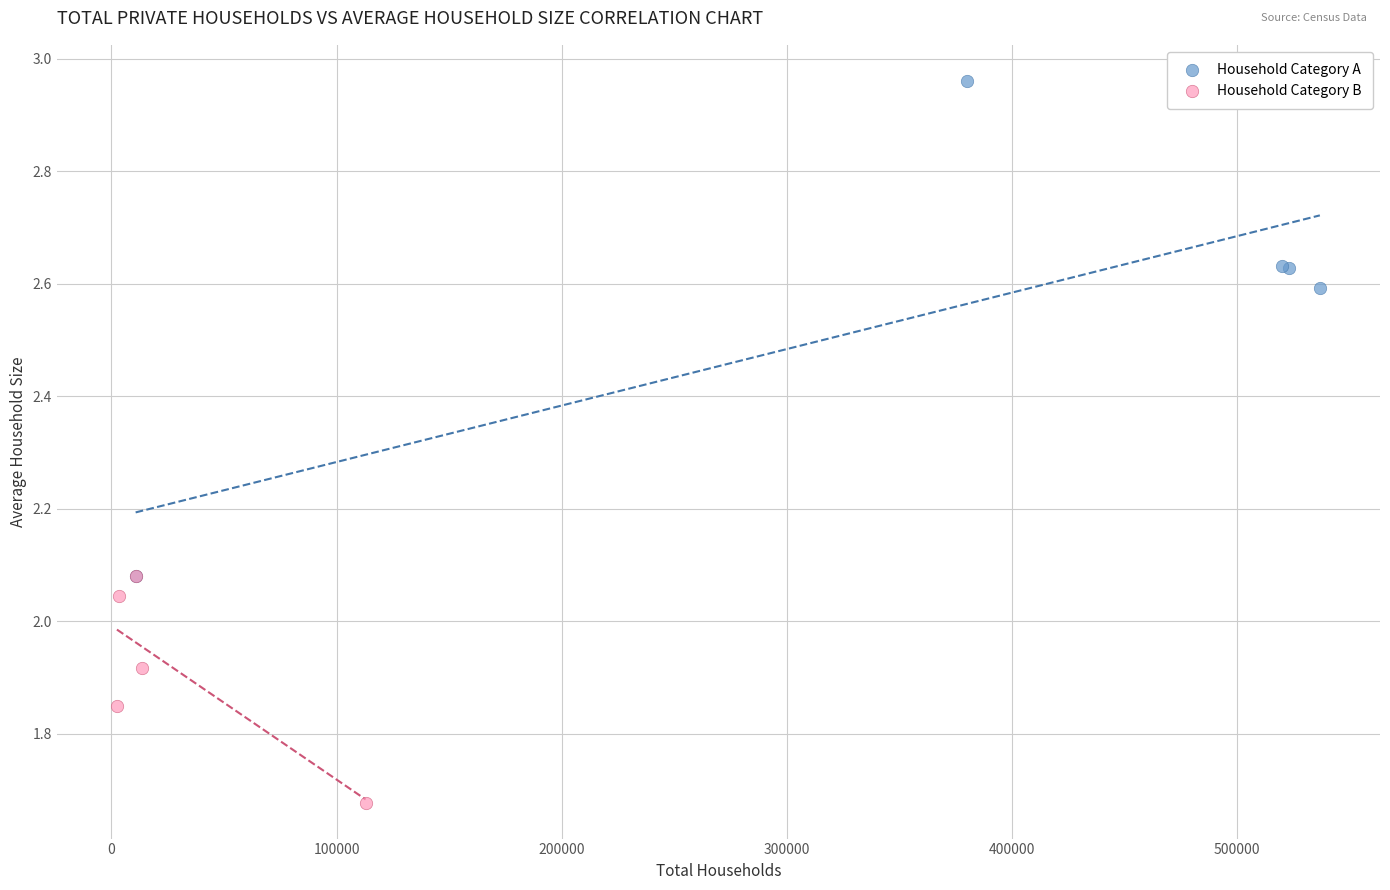

Which series has the largest Y range (max minus min)?

Household Category A